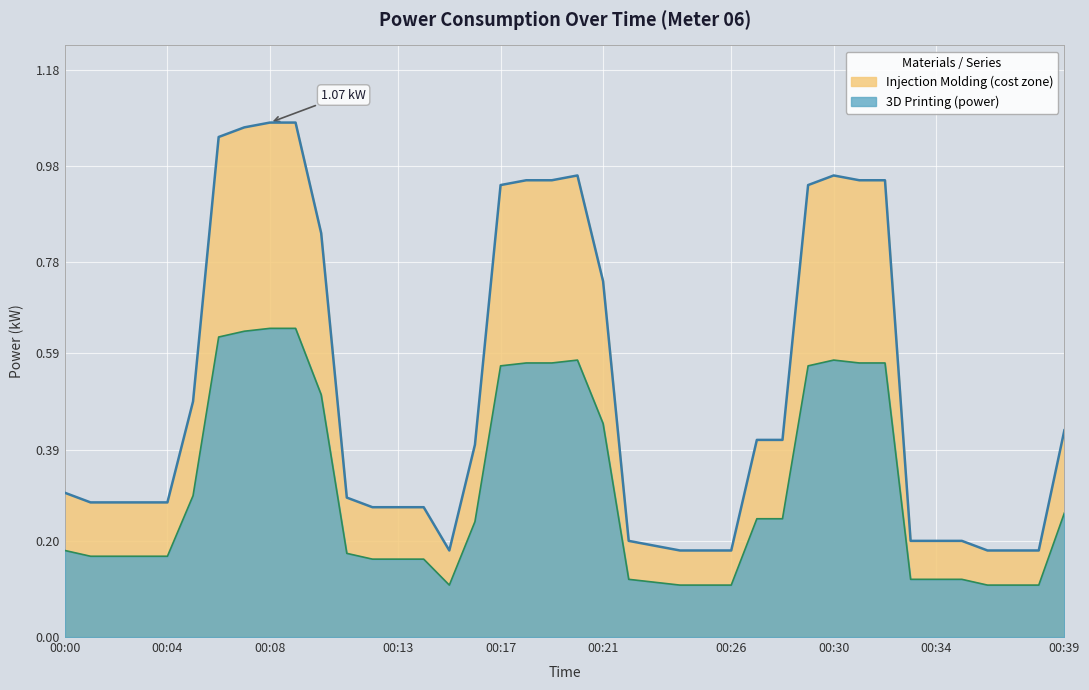

How many interior local peaks (higher than both neighbors) does the data have?

2